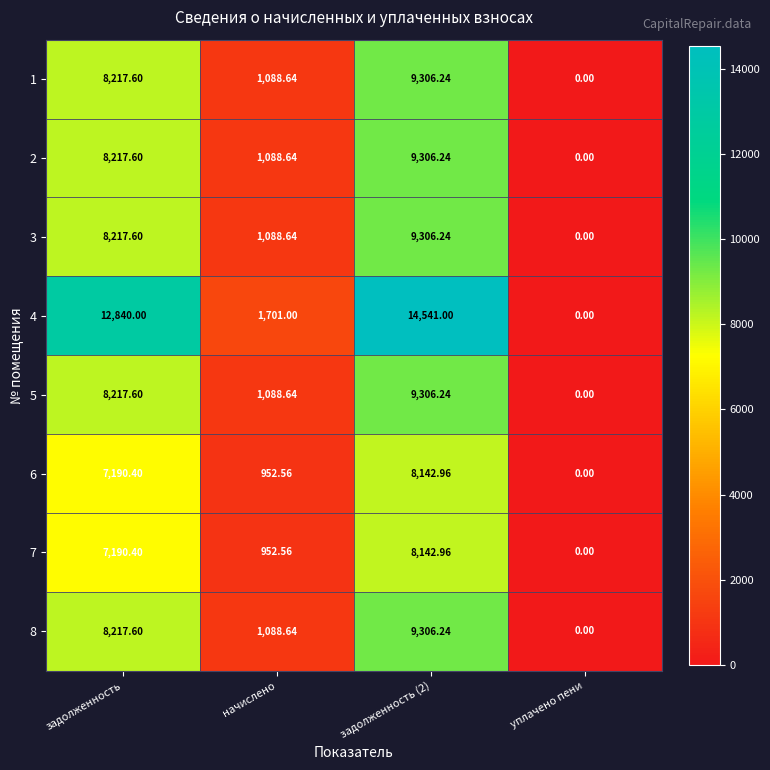

Which category has the lowest value across all series?

уплачено пени